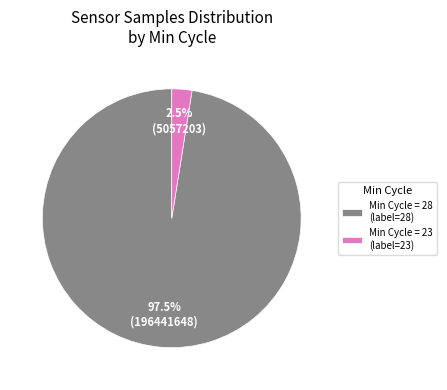

Which has a higher value, Min Cycle = 23 (label=23) or Min Cycle = 28 (label=28)?

Min Cycle = 28 (label=28)